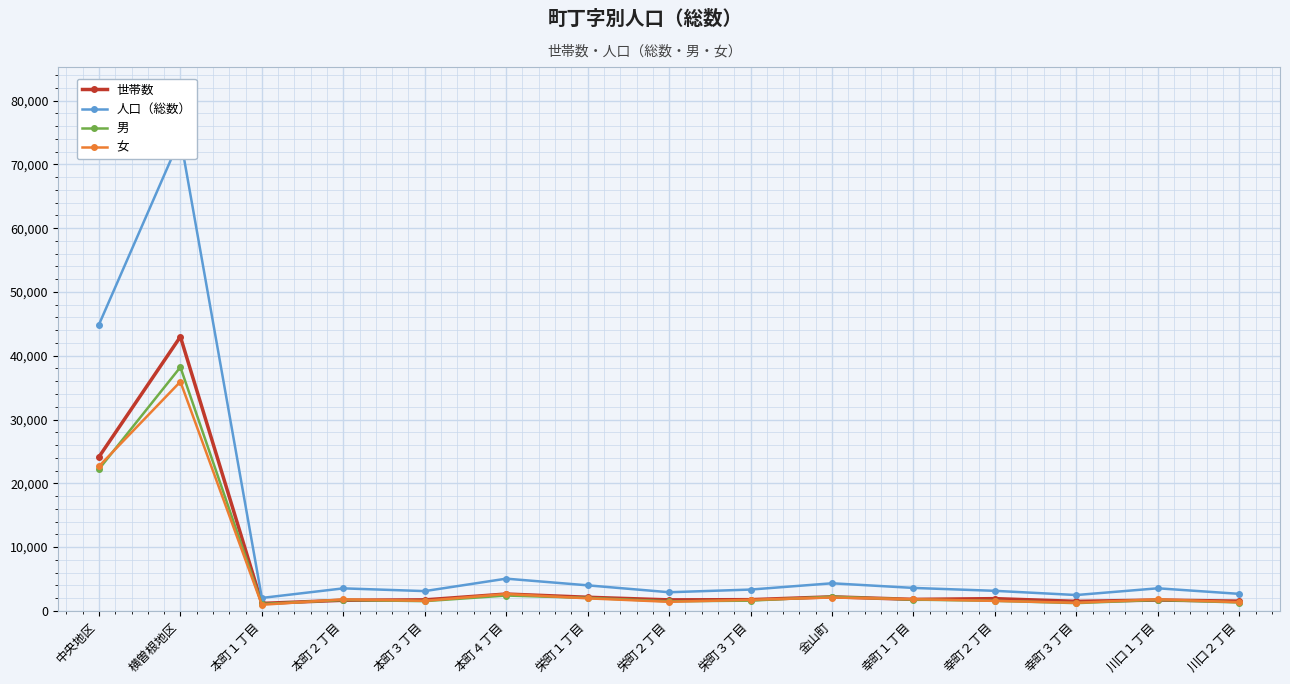

Is it true that 女 equals 1834 at 幸町１丁目?

True